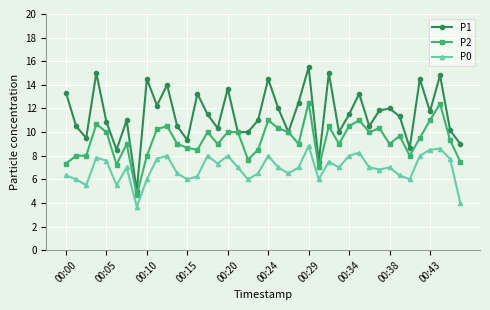

What is the highest value of the P1 series?

15.5